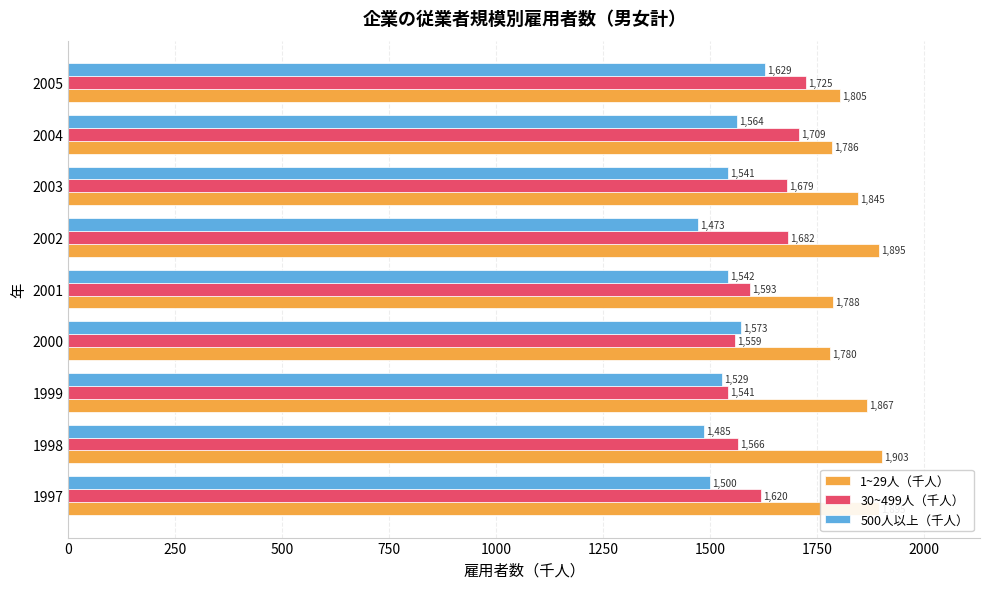

Rank the series by their average value, from lowest to highest.

500人以上（千人）, 30~499人（千人）, 1~29人（千人）